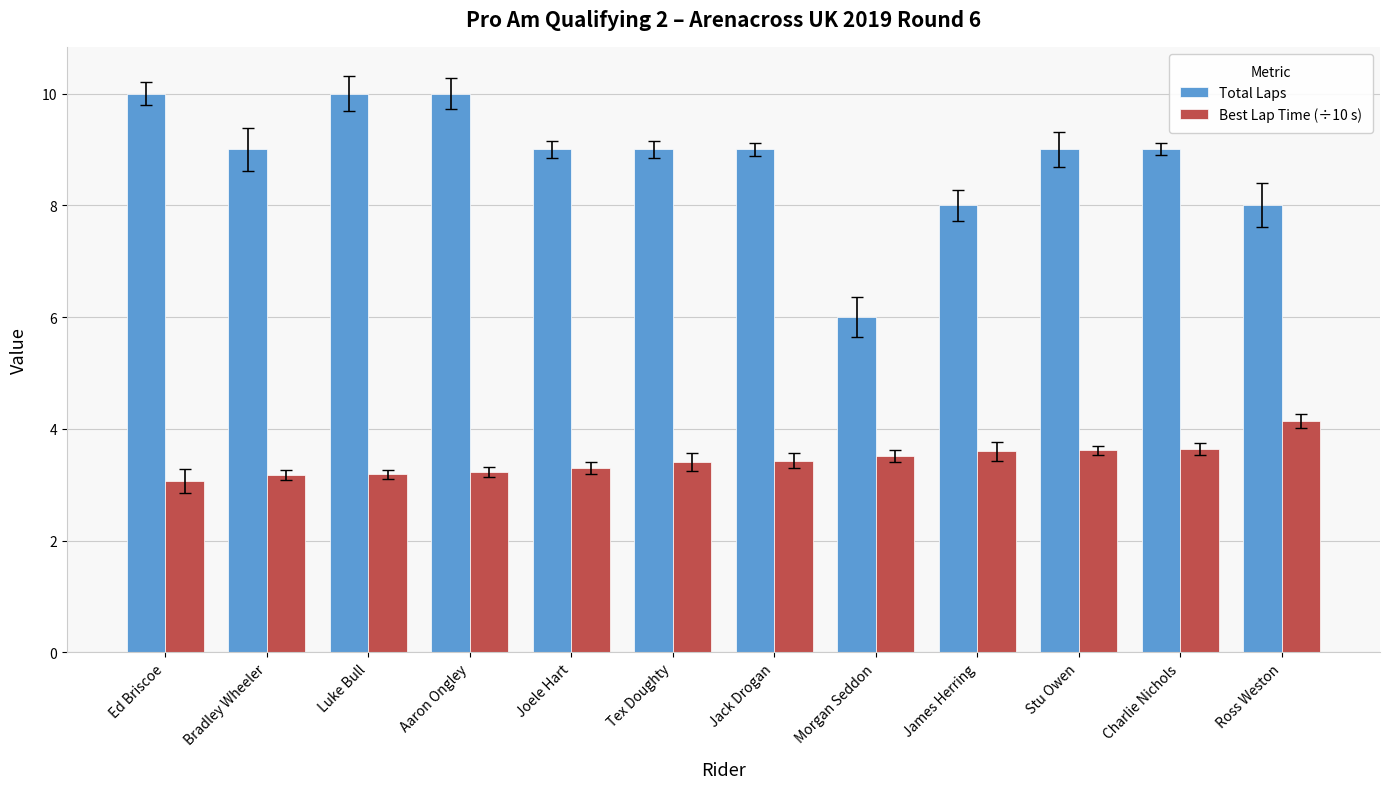

Reading left to right, what are all the values shown in this chart?

Total Laps: Ed Briscoe=10.0	Bradley Wheeler=9.0	Luke Bull=10.0	Aaron Ongley=10.0	Joele Hart=9.0	Tex Doughty=9.0	Jack Drogan=9.0	Morgan Seddon=6.0	James Herring=8.0	Stu Owen=9.0	Charlie Nichols=9.0	Ross Weston=8.0
Best Lap Time (÷10 s): Ed Briscoe=3.1	Bradley Wheeler=3.2	Luke Bull=3.2	Aaron Ongley=3.2	Joele Hart=3.3	Tex Doughty=3.4	Jack Drogan=3.4	Morgan Seddon=3.5	James Herring=3.6	Stu Owen=3.6	Charlie Nichols=3.6	Ross Weston=4.1